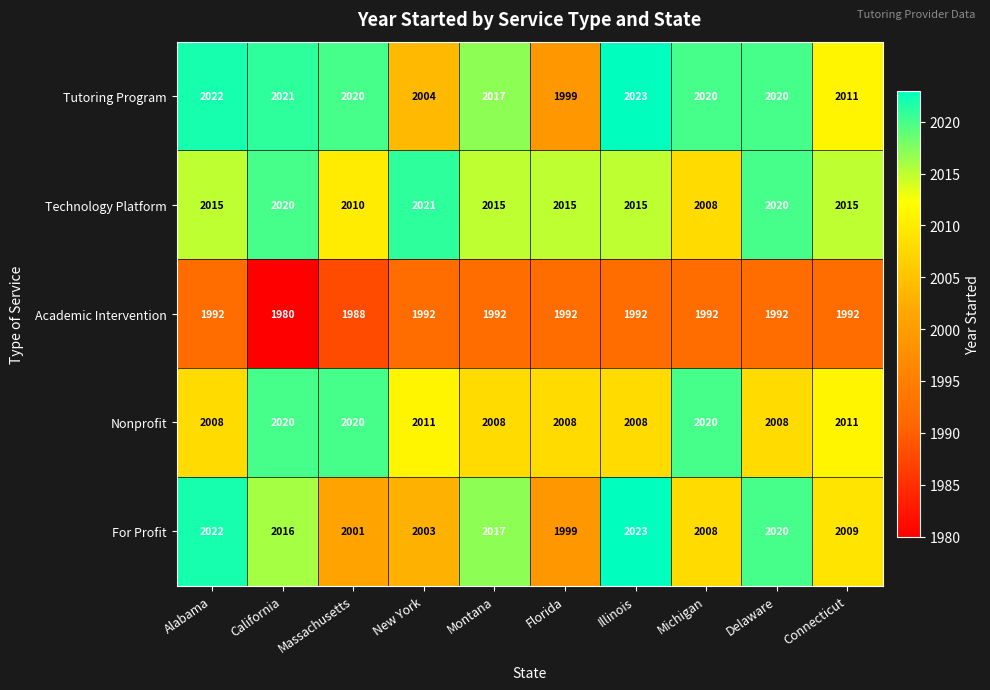

Read the Nonprofit value at Michigan, to the nearest 5.

2020